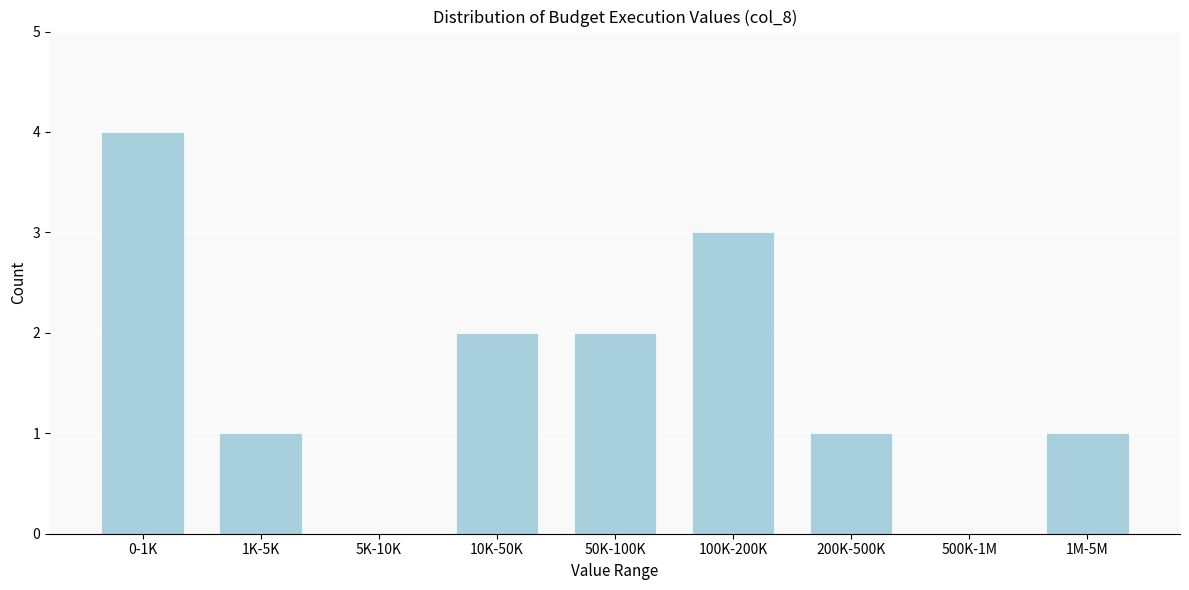

Reading left to right, extract all data points from this chart.

0-1K=4	1K-5K=1	5K-10K=0	10K-50K=2	50K-100K=2	100K-200K=3	200K-500K=1	500K-1M=0	1M-5M=1